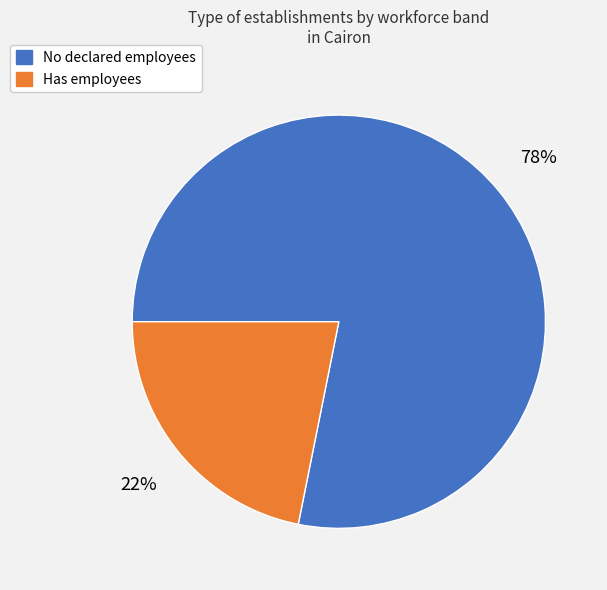

Is it true that Has employees is 22% of the pie?

True